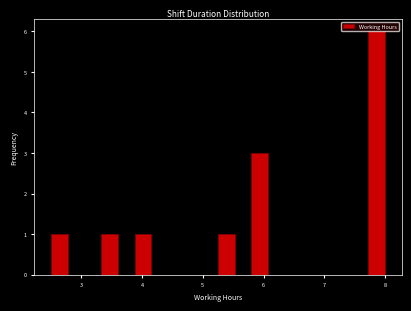

Around what value on the x-axis is the tallest bar? Give the approximate position of its centre, as read against the axis.

7.9